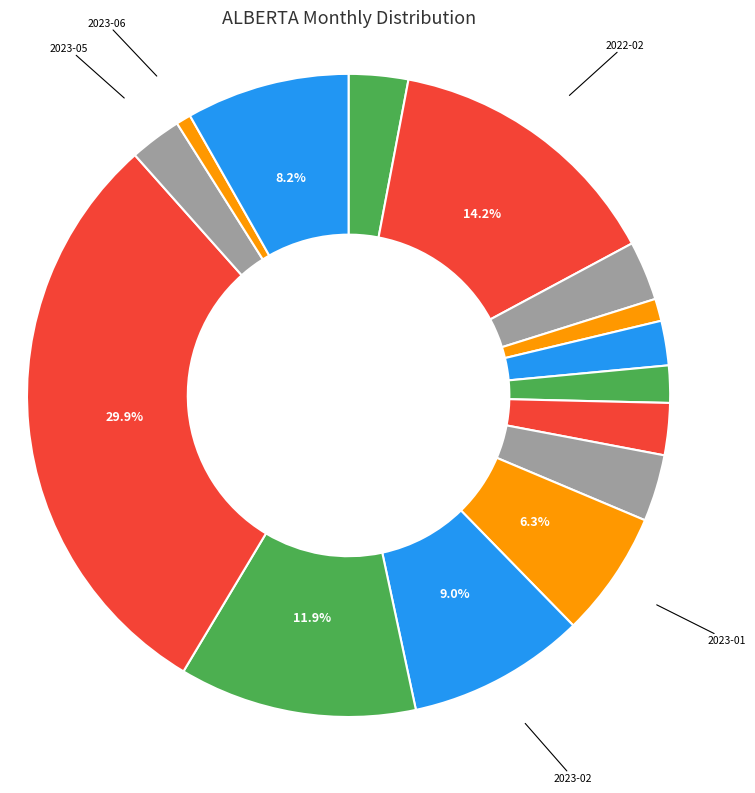

Rank the categories by value from highest to lowest.

2023-04, 2022-02, 2023-03, 2023-02, 2023-07, 2023-01, 2022-12, 2022-01, 2022-03, 2022-11, 2023-05, 2022-07, 2022-08, 2022-04, 2023-06